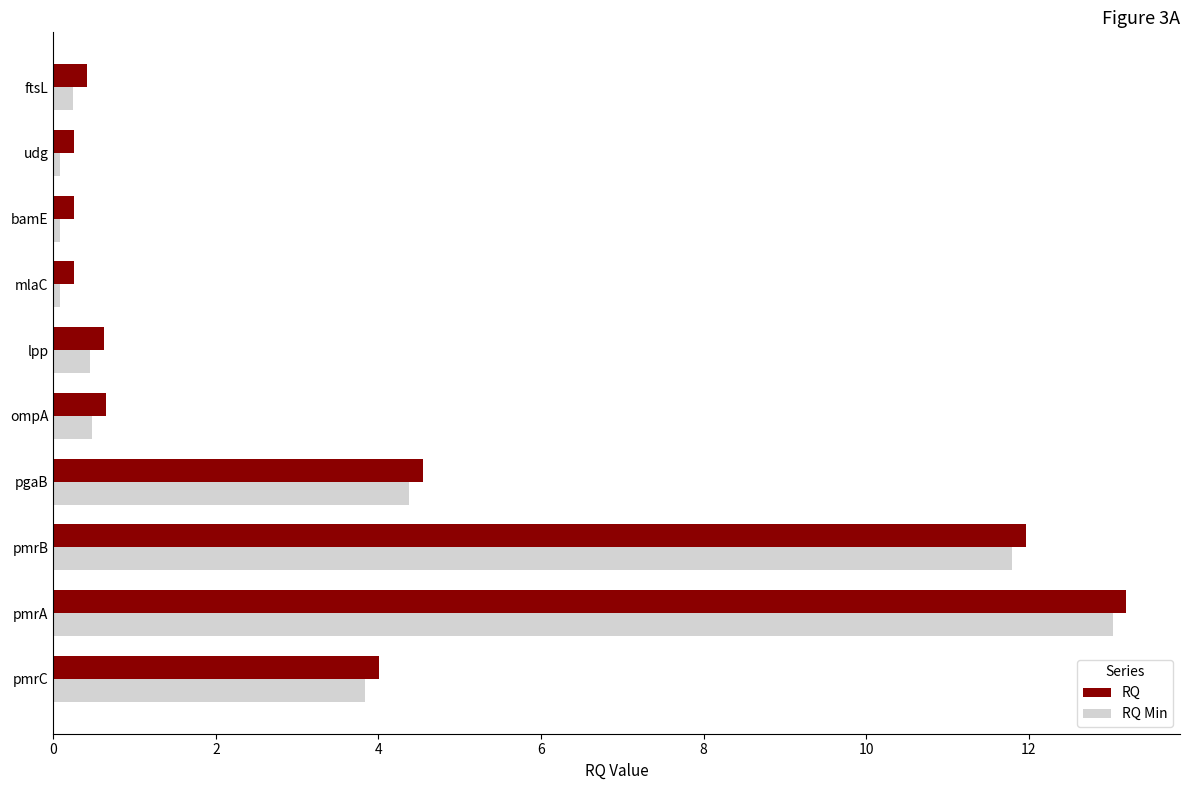

Is it true that RQ equals 13.2 at pmrA?

True